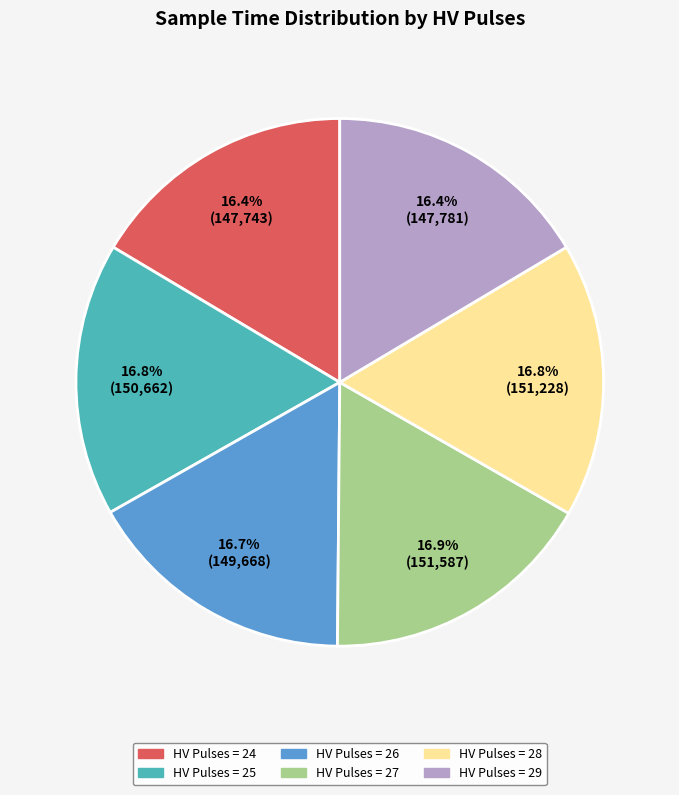

How much of the chart is everything except HV Pulses = 29?

83.6%